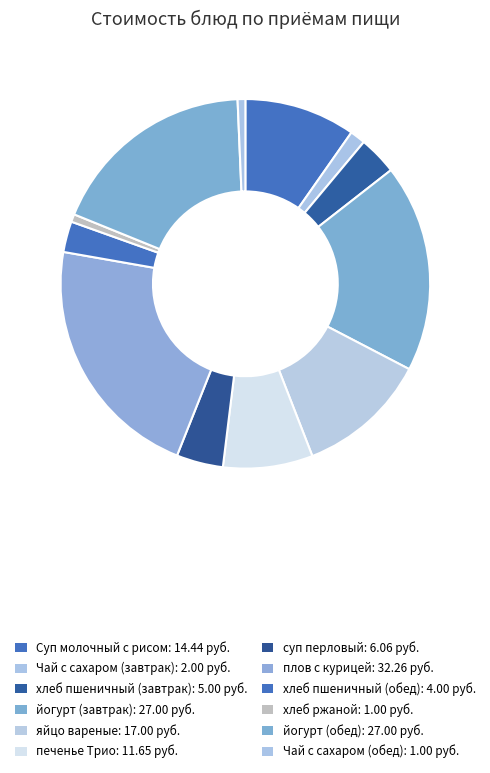

Is Суп молочный с рисом the majority of the pie?

No